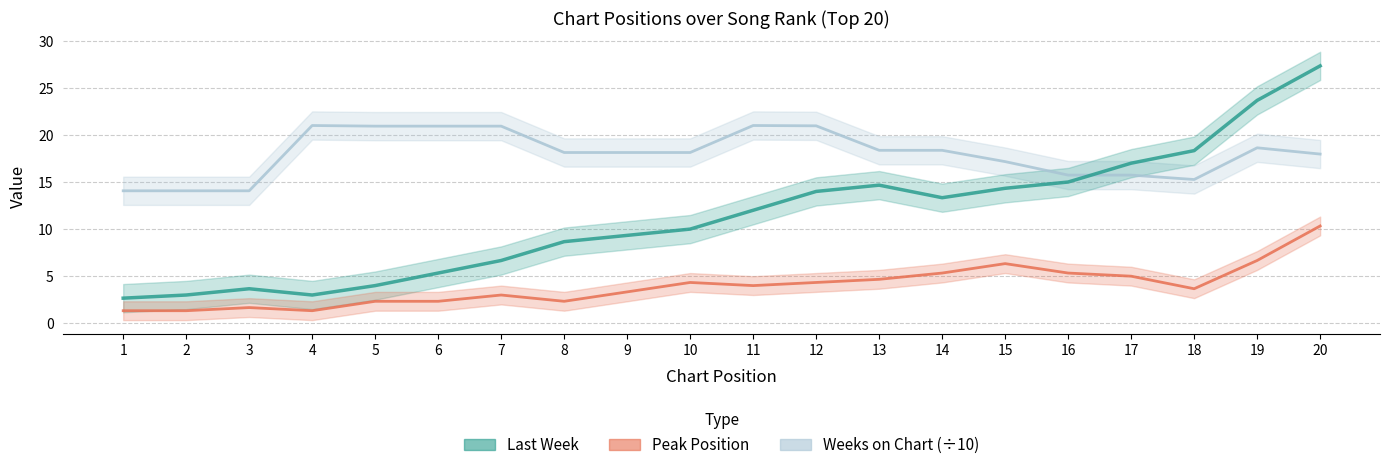

At which label does Weeks on Chart (÷10) reach its peak?

4